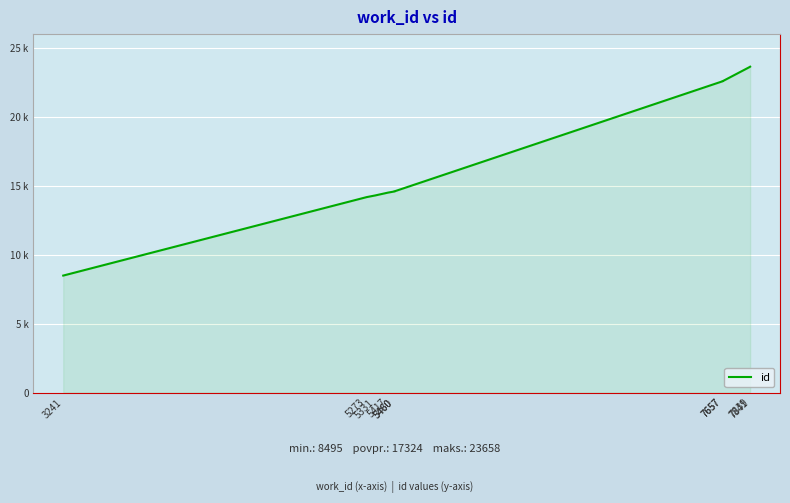

What is the value of the 6th point from the left?

14603